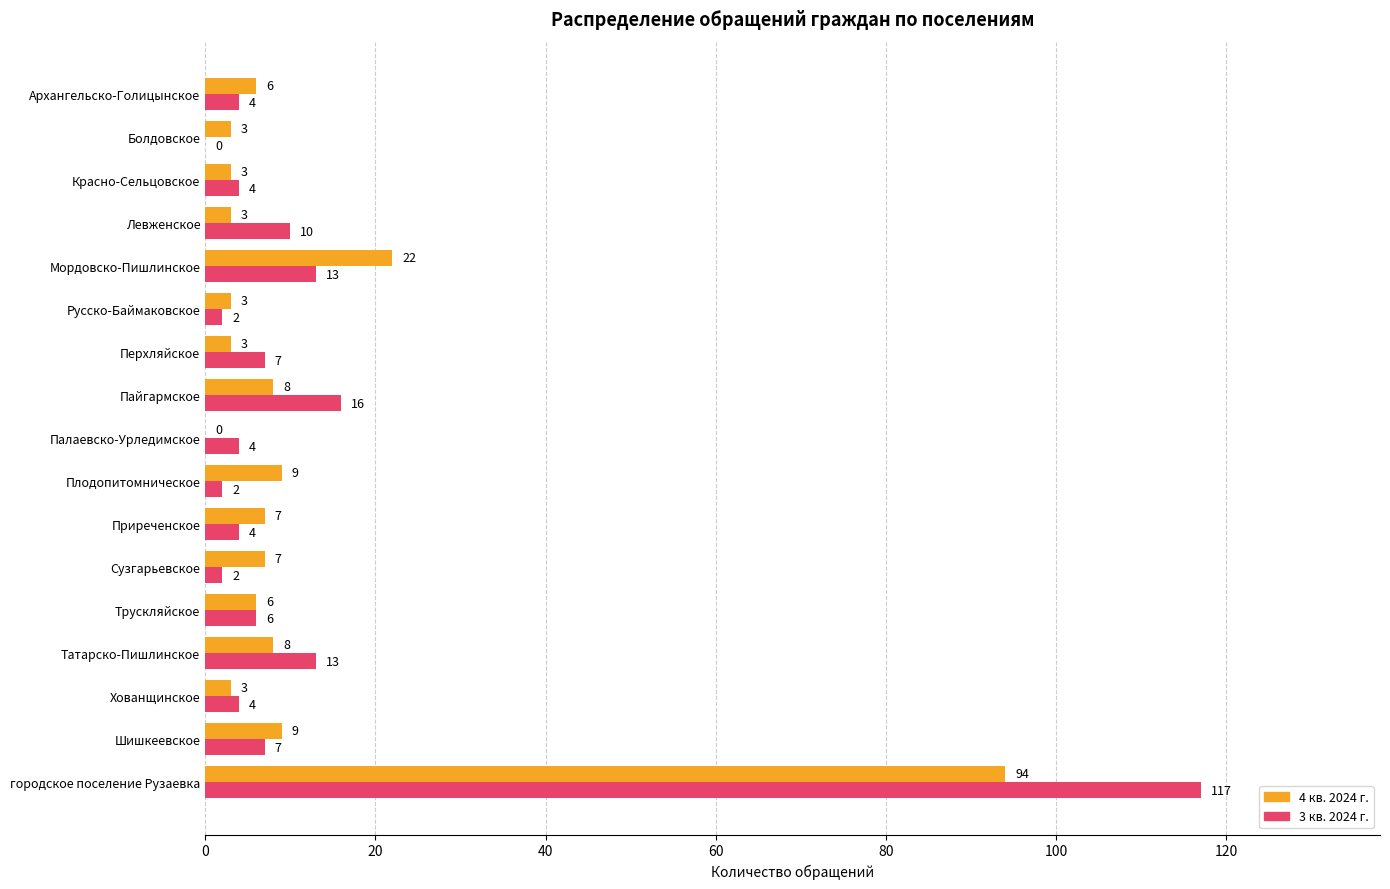

What is the greatest value displayed?

117